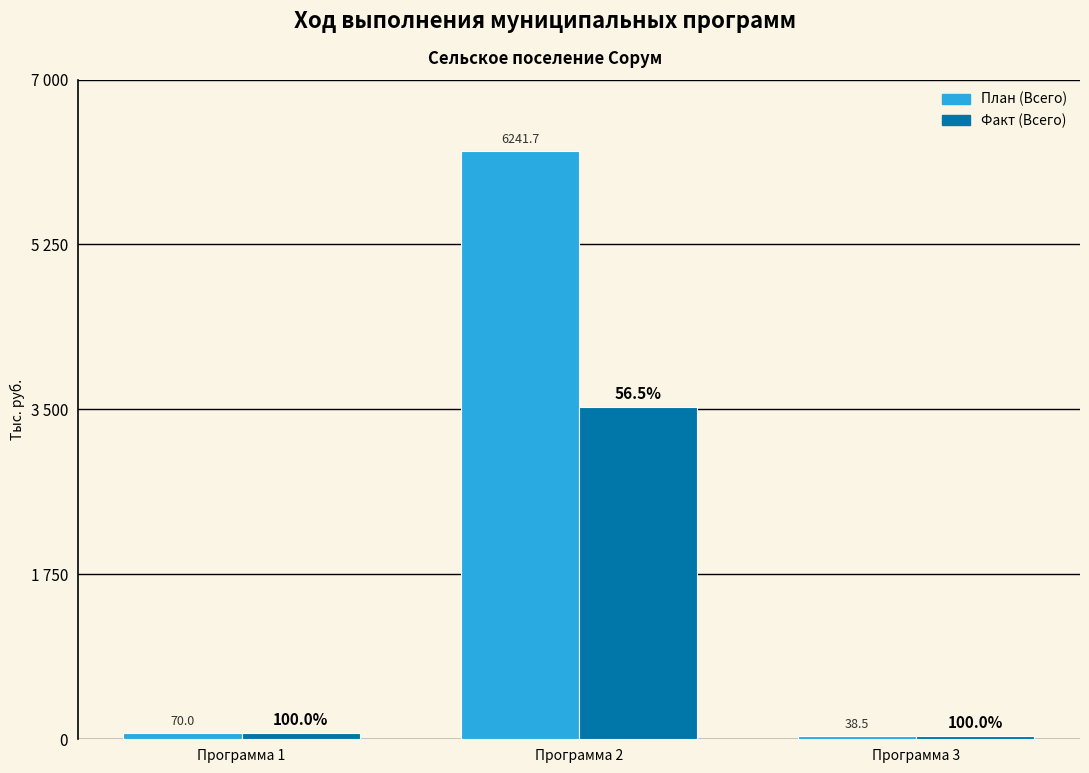

What is the difference between the План (Всего) values at Программа 1 and Программа 3?

31.5